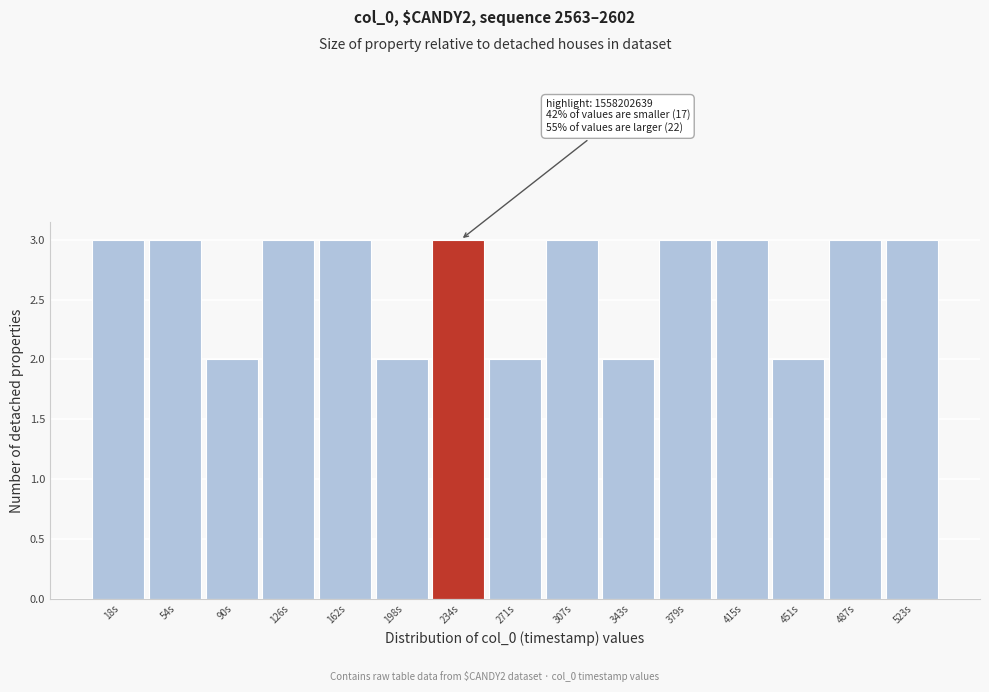

Reading right to left, what are all the values shown in this chart?

3	3	2	3	3	2	3	2	3	2	3	3	2	3	3